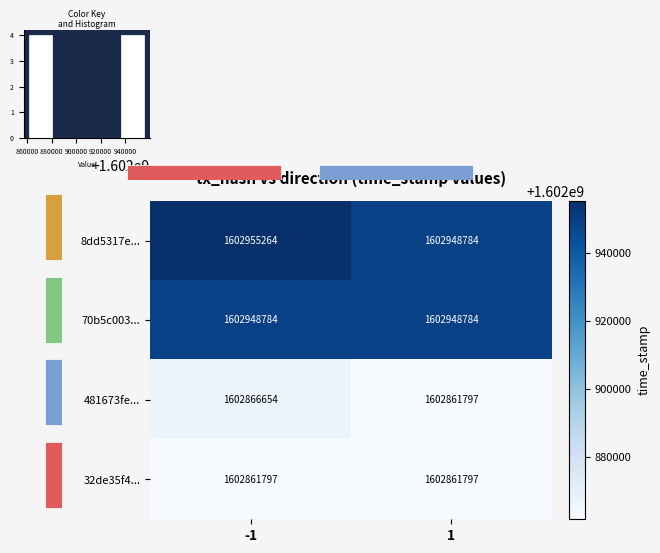

Reading right to left, transcribe all the data shown in this chart.

8dd5317e...: 1=1602948784	-1=1602955264
70b5c003...: 1=1602948784	-1=1602948784
481673fe...: 1=1602861797	-1=1602866654
32de35f4...: 1=1602861797	-1=1602861797